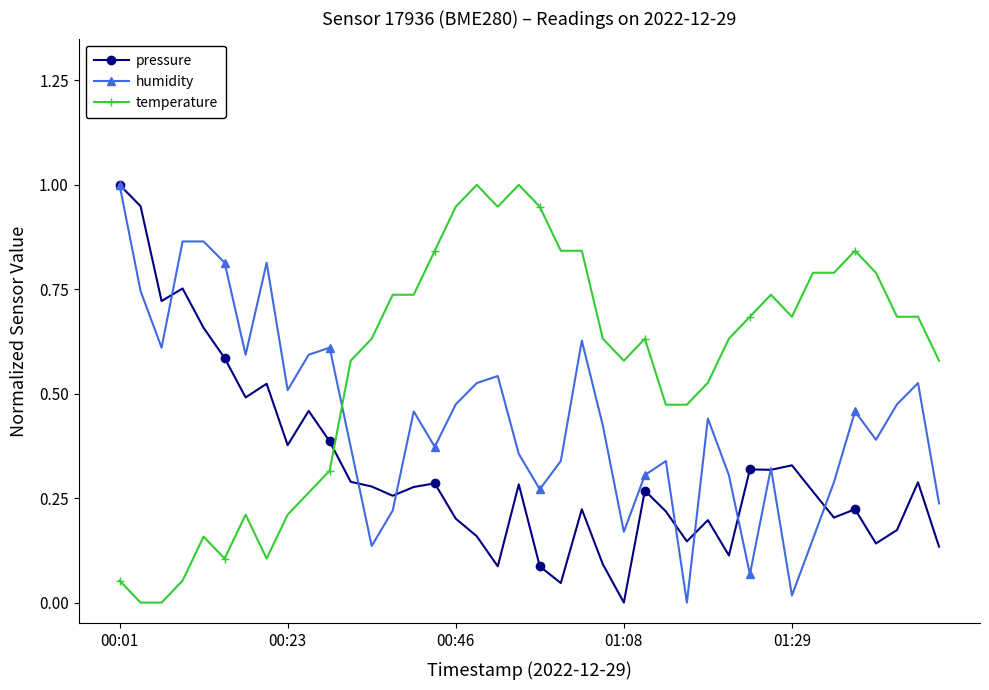

At how many categories does at least one series exceed 0?

40